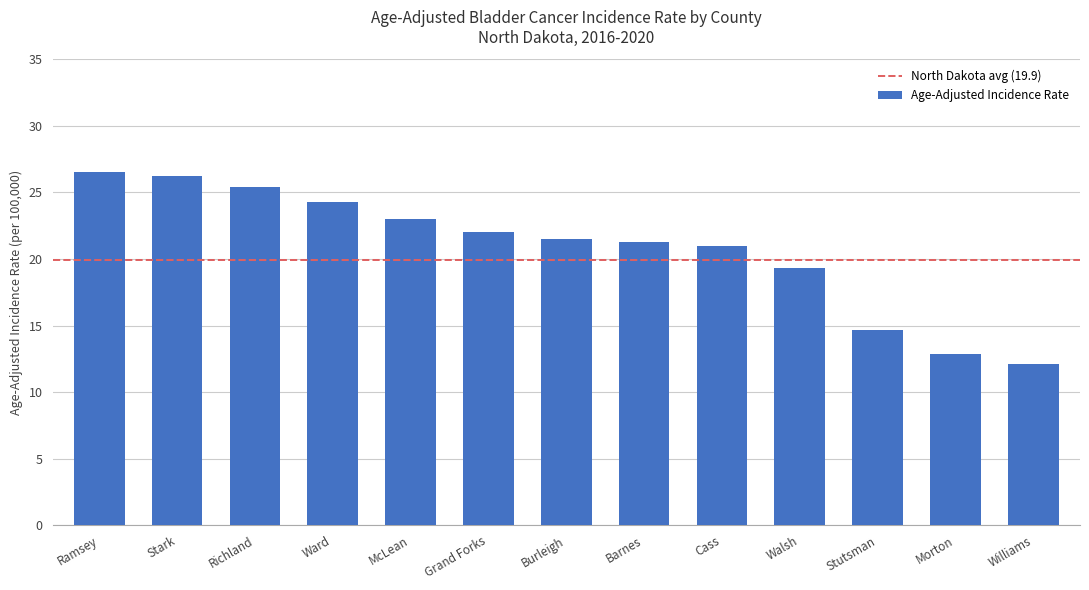

What is the difference between the maximum and second lowest values?

13.6